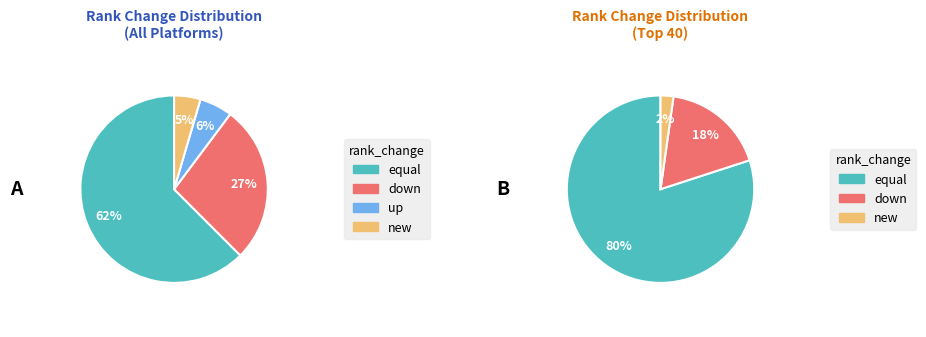

Count the number of slices in the pie.

4